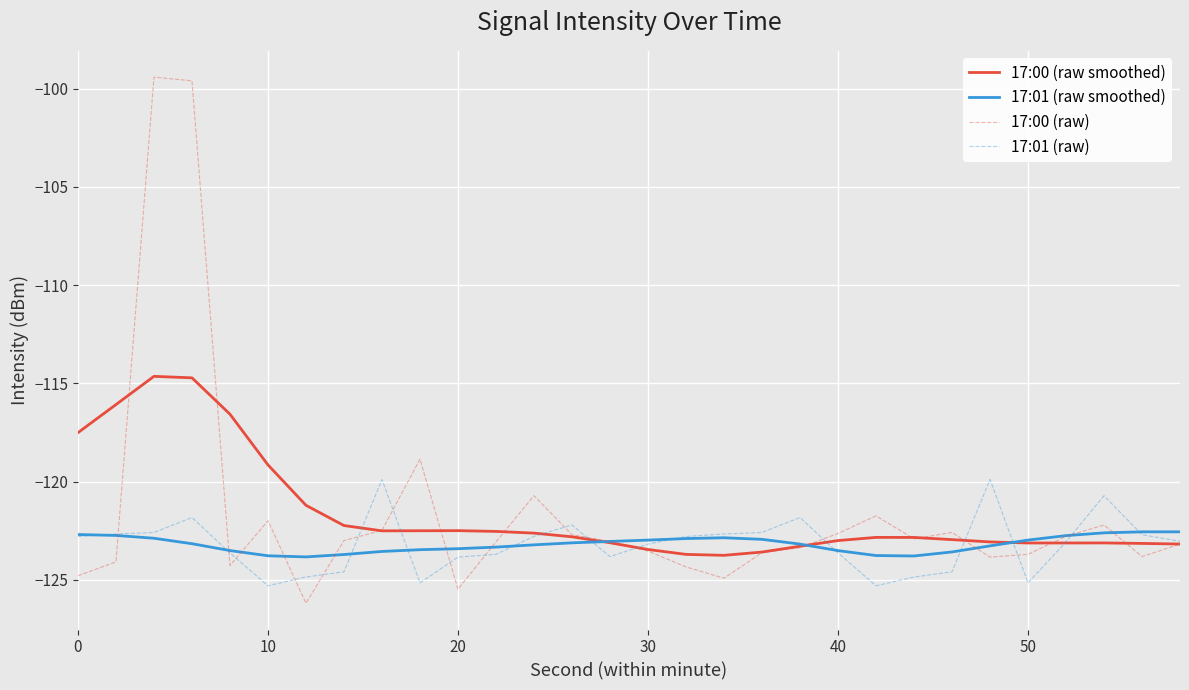

What is the highest value of the 17:01 (raw) series?

-119.9